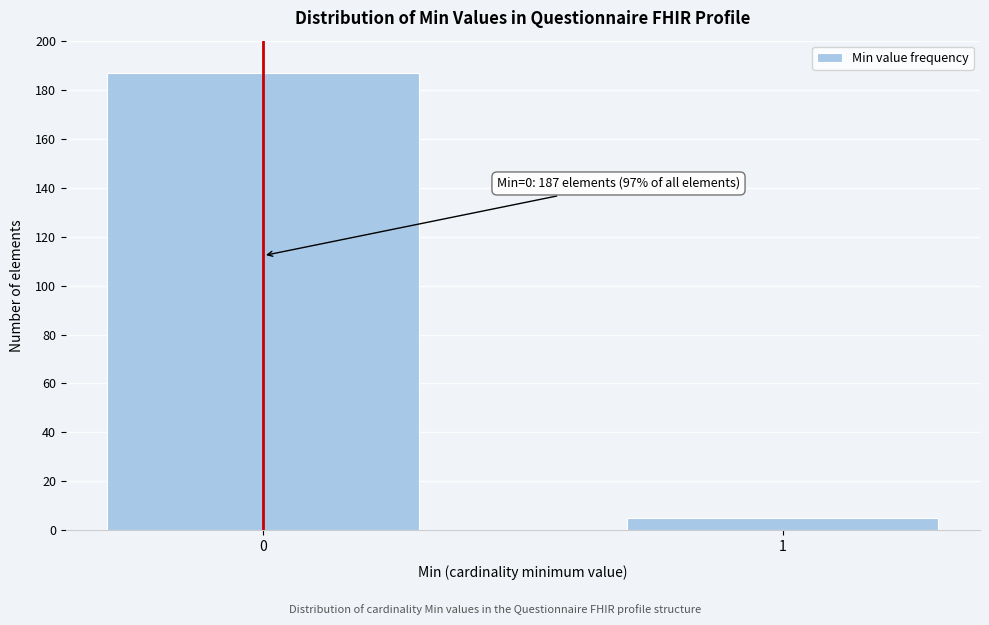

Reading left to right, what are all the values shown in this chart?

0=187	1=5